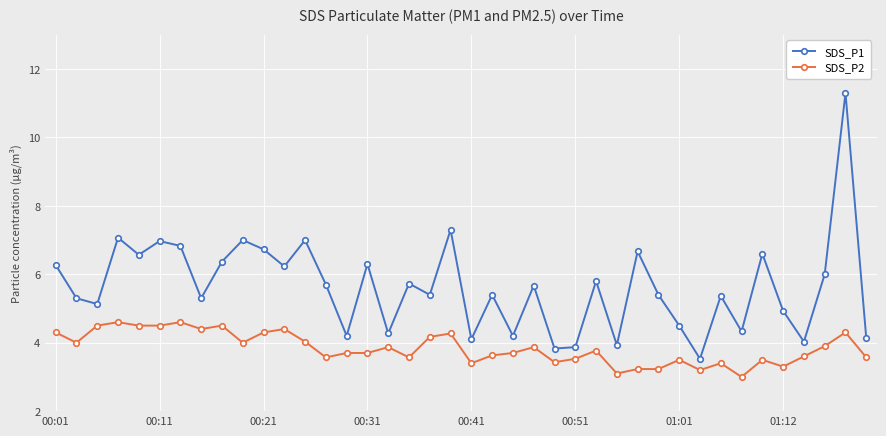

How many interior local peaks does the SDS_P1 series have?

14